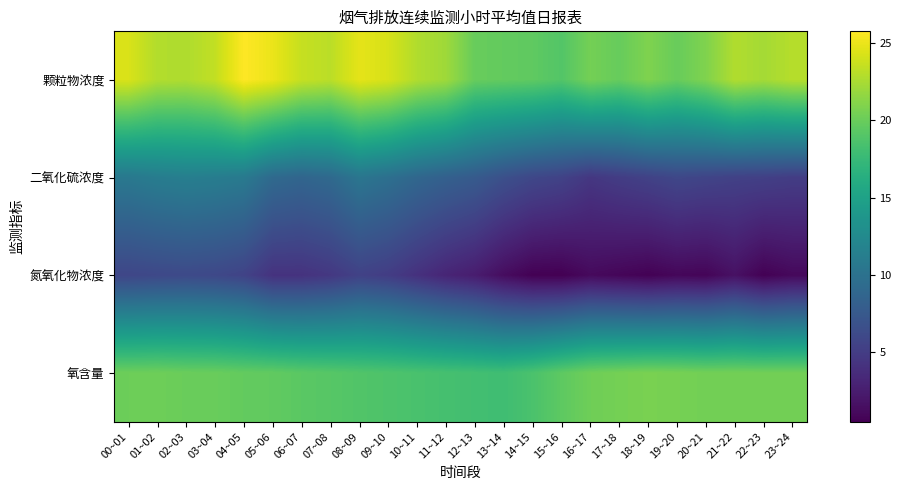

At how many categories does at least one series exceed 17?

24